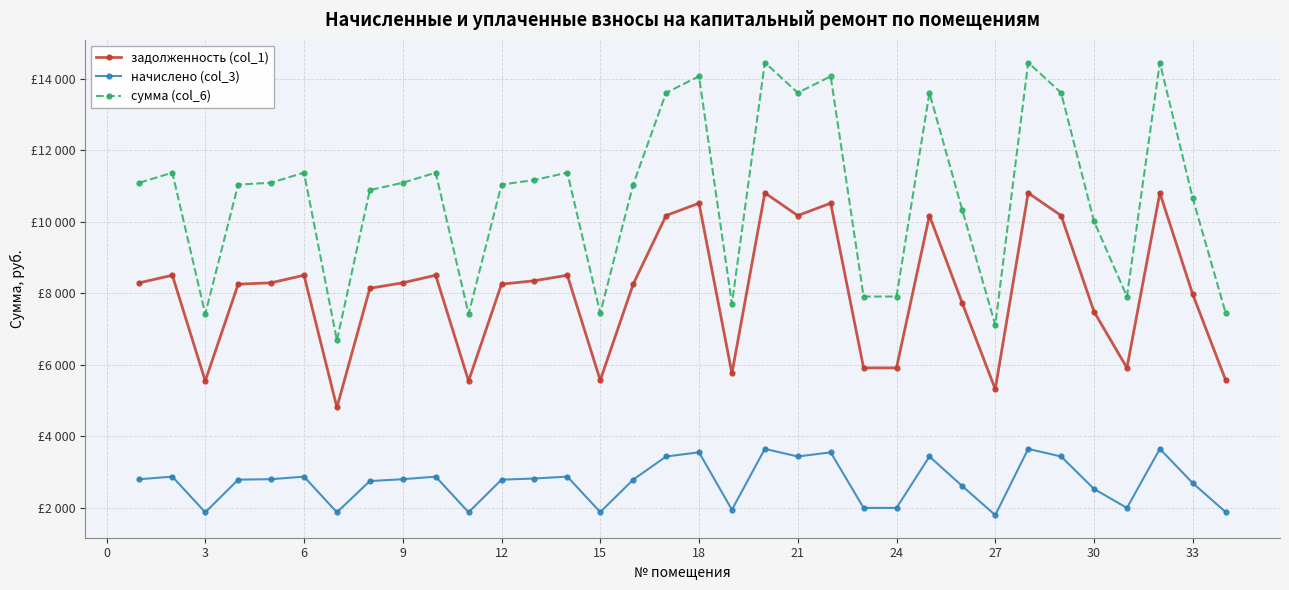

True or false: задолженность (col_1) and сумма (col_6) intersect in this chart.

False